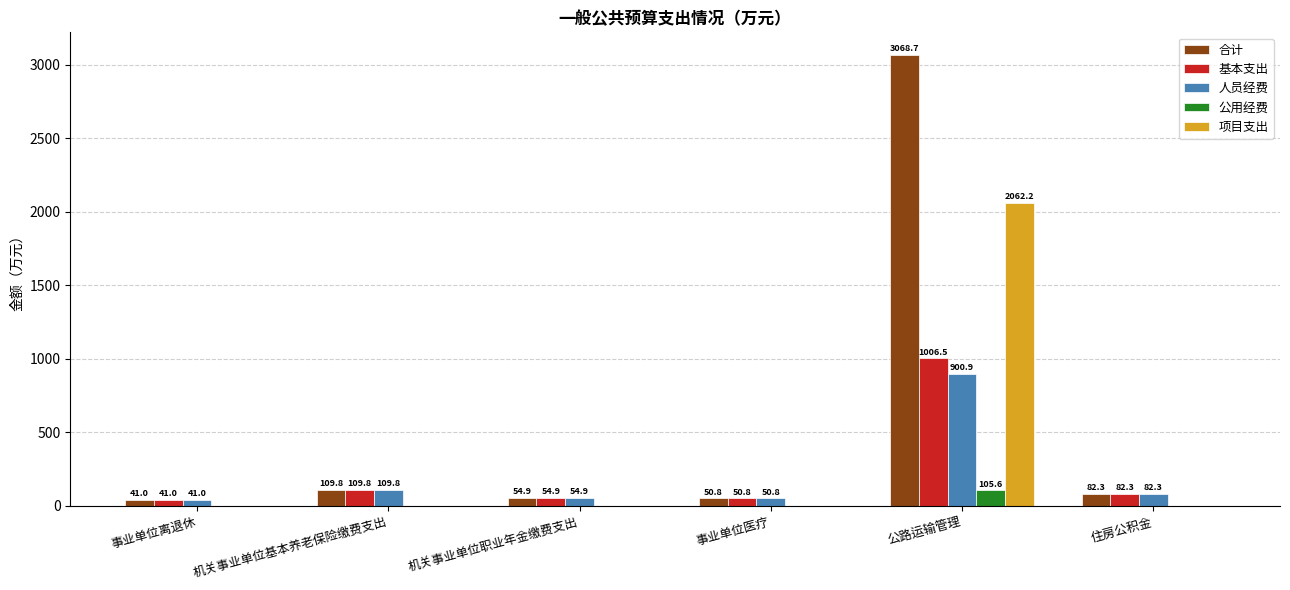

What are all the series names shown in the legend?

合计, 基本支出, 人员经费, 公用经费, 项目支出